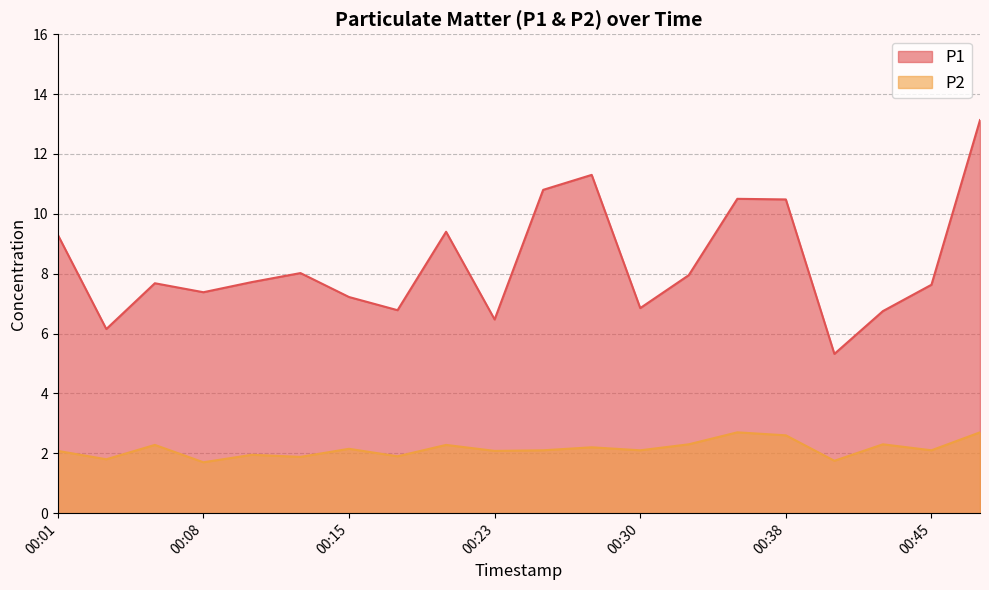

Is the value of P1 at 00:45 greater than the value of P2 at 00:18?

Yes